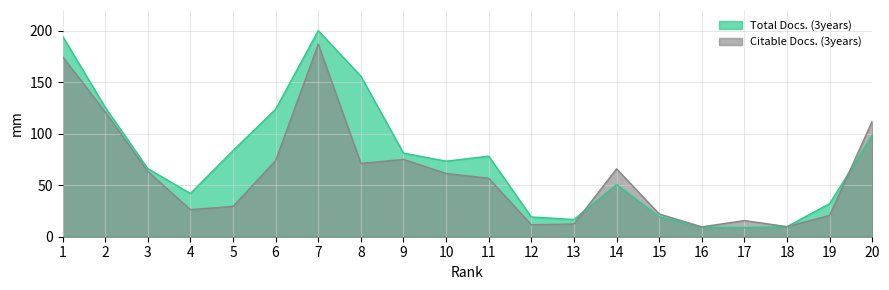

What is the spread (max minus min) of values at 9?

6.1